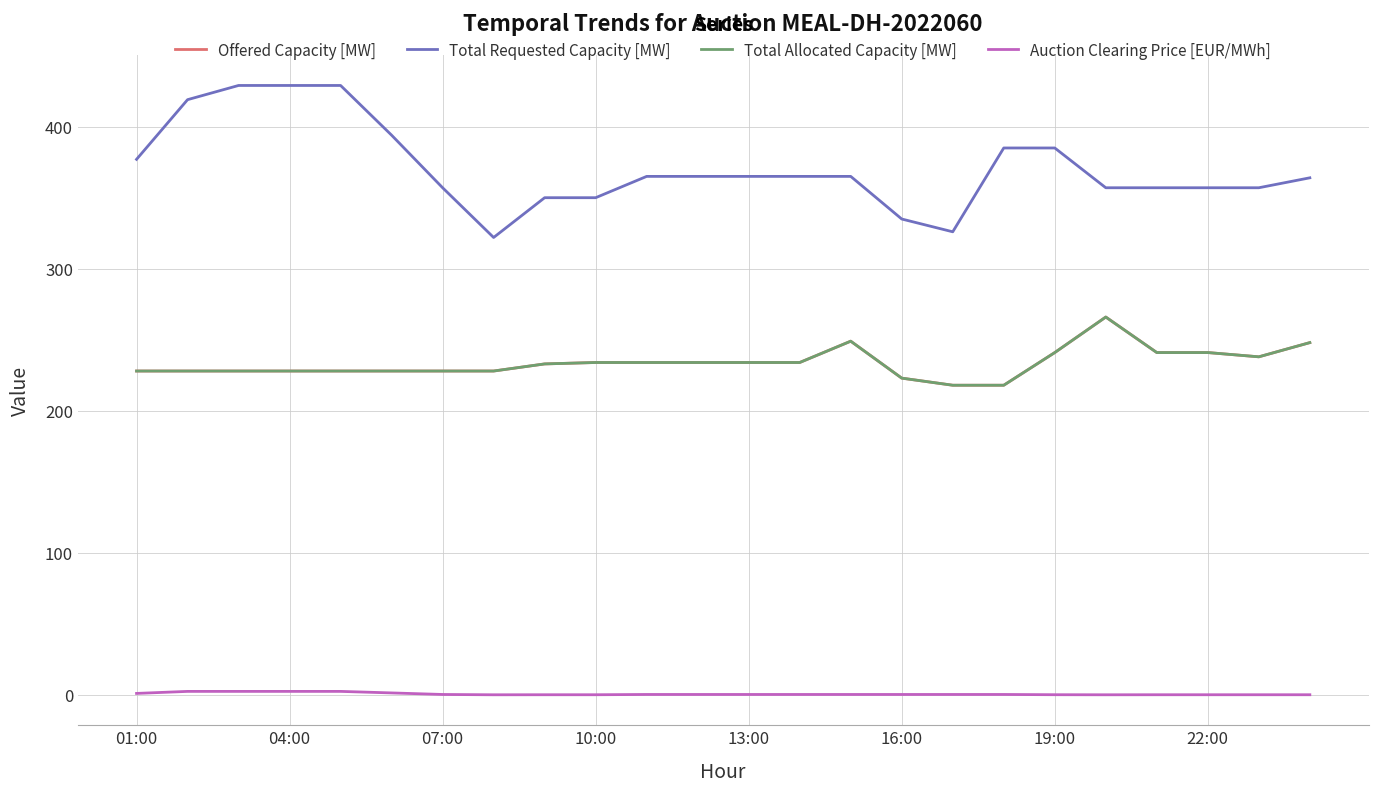

Does the chart display data point markers on the line(s)?

No